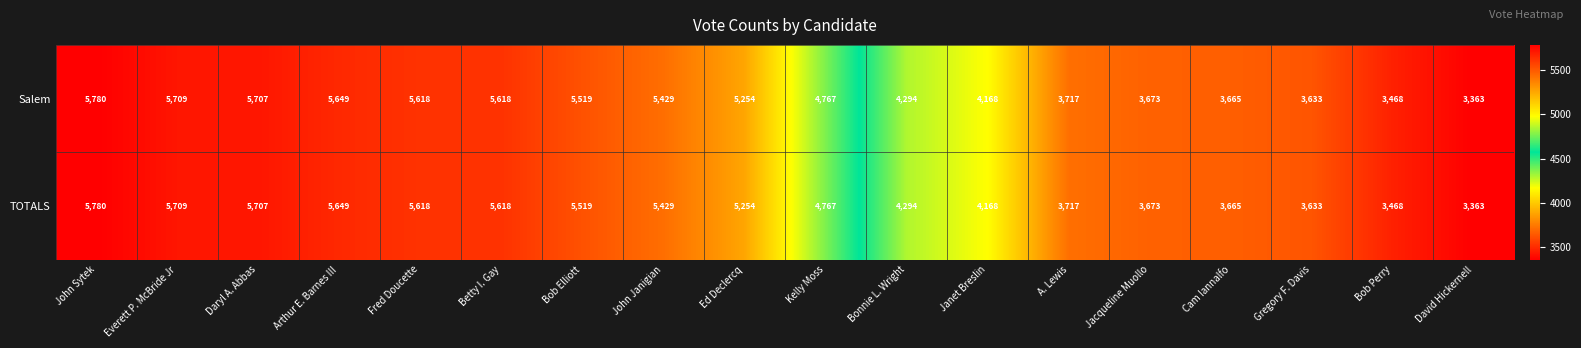

Is it true that Salem equals 5618 at Betty I. Gay?

True